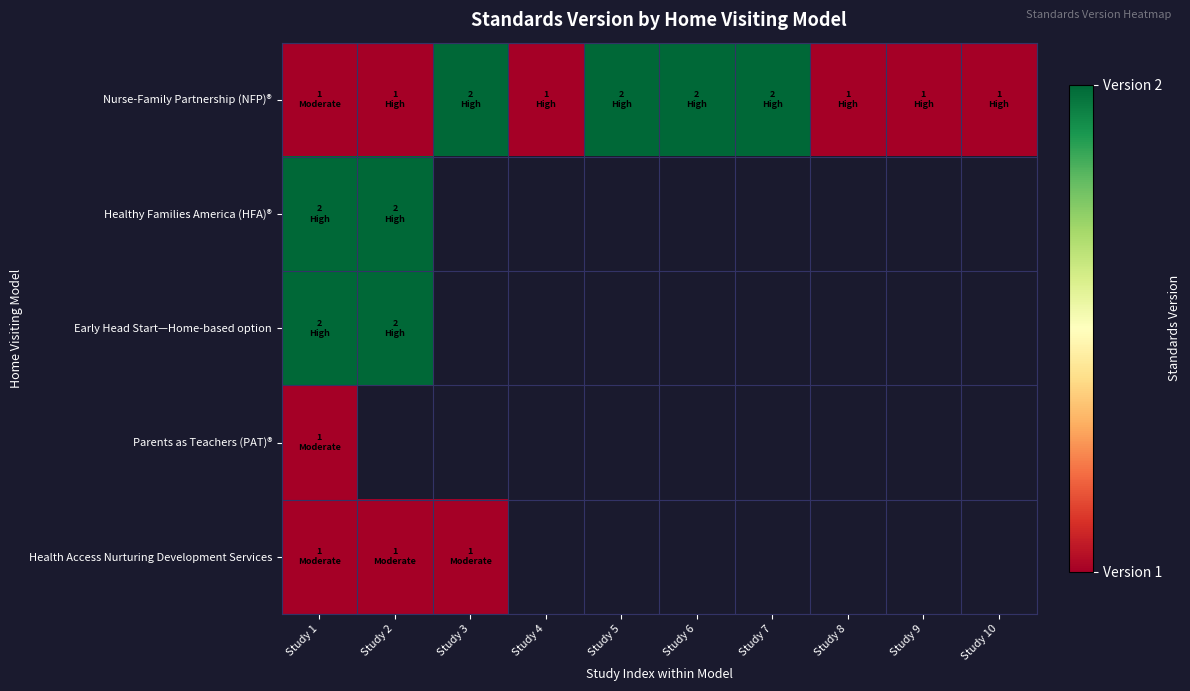

At which label does Health Access Nurturing Development Services reach its minimum?

Study 1